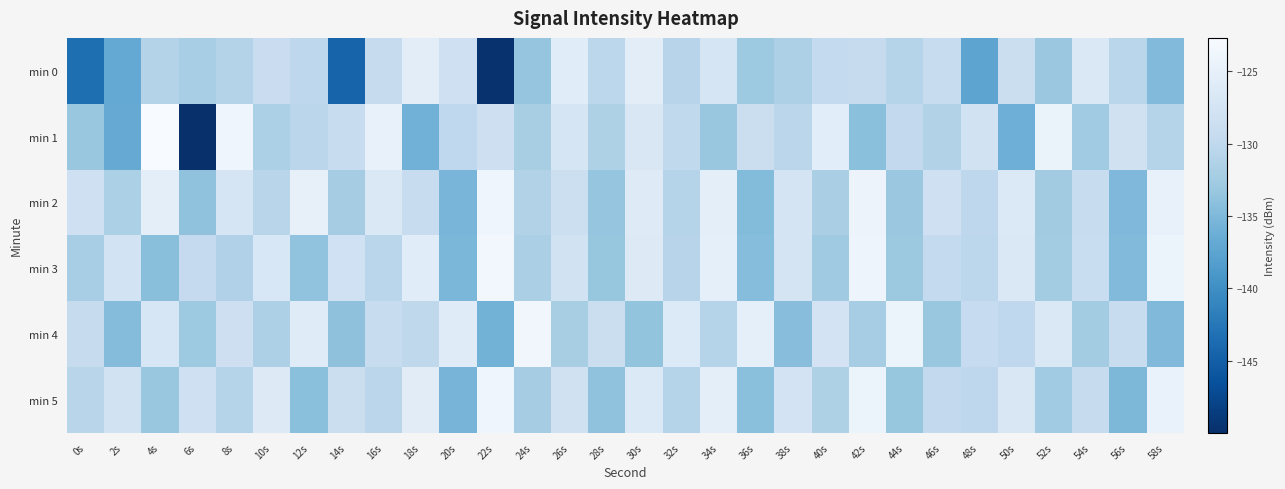

Reading left to right, list all the values displayed in this chart.

min 0: 0s=-143.4	2s=-137.0	4s=-131.1	6s=-132.2	8s=-131.0	10s=-128.9	12s=-130.3	14s=-144.5	16s=-129.3	18s=-125.5	20s=-128.3	22s=-149.8	24s=-133.5	26s=-125.8	28s=-130.3	30s=-125.5	32s=-130.7	34s=-127.3	36s=-132.9	38s=-131.6	40s=-129.7	42s=-129.3	44s=-130.9	46s=-129.1	48s=-137.4	50s=-128.7	52s=-133.1	54s=-126.7	56s=-130.5	58s=-134.8
min 1: 0s=-133.2	2s=-136.7	4s=-122.7	6s=-150.0	8s=-123.8	10s=-131.7	12s=-130.4	14s=-129.2	16s=-124.7	18s=-135.9	20s=-130.0	22s=-128.5	24s=-132.0	26s=-127.3	28s=-131.5	30s=-126.8	32s=-129.9	34s=-133.2	36s=-128.7	38s=-130.4	40s=-125.6	42s=-134.1	44s=-129.8	46s=-131.3	48s=-127.9	50s=-136.2	52s=-124.5	54s=-132.7	56s=-128.1	58s=-130.9
min 2: 0s=-128.3	2s=-131.7	4s=-125.4	6s=-133.8	8s=-127.2	10s=-130.6	12s=-124.9	14s=-132.3	16s=-126.7	18s=-129.1	20s=-135.4	22s=-123.8	24s=-131.2	26s=-128.6	28s=-133.5	30s=-126.1	32s=-130.8	34s=-125.3	36s=-134.7	38s=-127.5	40s=-131.9	42s=-124.2	44s=-133.1	46s=-128.4	48s=-130.2	50s=-126.5	52s=-132.6	54s=-129.3	56s=-135.0	58s=-124.7
min 3: 0s=-132.1	2s=-127.8	4s=-134.3	6s=-129.6	8s=-131.4	10s=-126.9	12s=-133.7	14s=-128.2	16s=-130.5	18s=-125.8	20s=-135.2	22s=-123.5	24s=-131.8	26s=-128.0	28s=-133.4	30s=-126.3	32s=-130.7	34s=-125.1	36s=-134.5	38s=-127.4	40s=-132.8	42s=-124.0	44s=-133.0	46s=-129.7	48s=-130.3	50s=-126.6	52s=-132.4	54s=-129.0	56s=-134.8	58s=-124.3
min 4: 0s=-129.4	2s=-134.6	4s=-127.1	6s=-132.9	8s=-128.5	10s=-131.6	12s=-126.0	14s=-133.9	16s=-129.2	18s=-130.1	20s=-125.9	22s=-135.8	24s=-123.6	26s=-132.0	28s=-128.7	30s=-133.6	32s=-126.4	34s=-130.9	36s=-125.2	38s=-134.4	40s=-127.6	42s=-132.2	44s=-124.4	46s=-133.3	48s=-129.5	50s=-130.0	52s=-126.7	54s=-132.5	56s=-129.1	58s=-134.9
min 5: 0s=-130.6	2s=-127.9	4s=-133.2	6s=-128.3	8s=-131.0	10s=-126.2	12s=-134.1	14s=-128.8	16s=-130.4	18s=-125.7	20s=-135.5	22s=-123.9	24s=-132.3	26s=-128.1	28s=-133.8	30s=-126.5	32s=-130.8	34s=-125.4	36s=-134.2	38s=-127.7	40s=-131.5	42s=-124.1	44s=-133.4	46s=-129.8	48s=-130.2	50s=-126.8	52s=-132.7	54s=-129.4	56s=-135.1	58s=-124.6